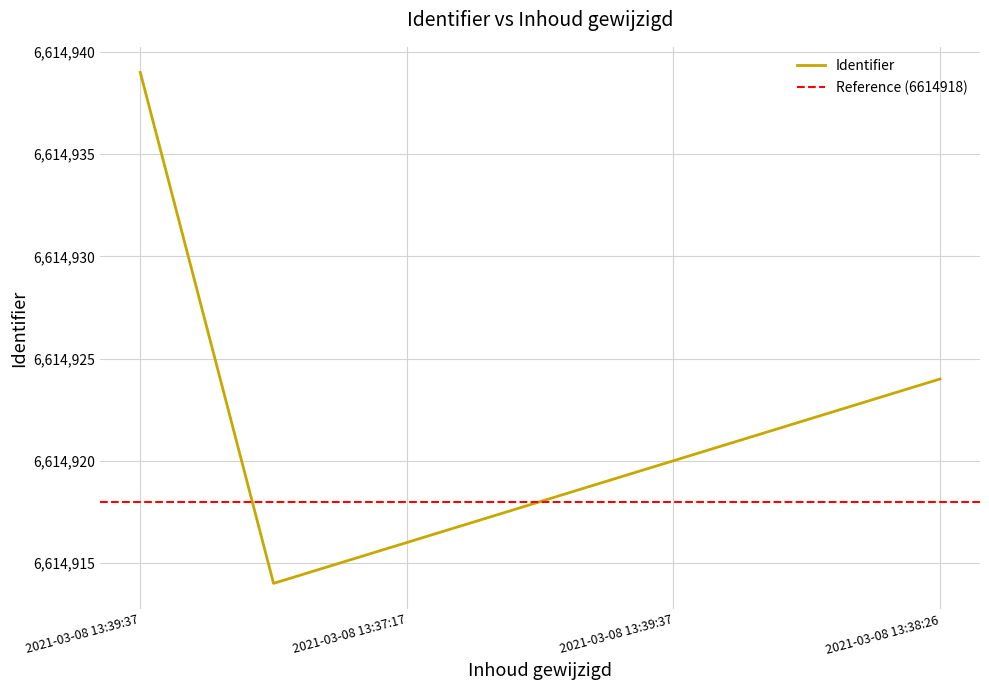

What is the average value?

6614922